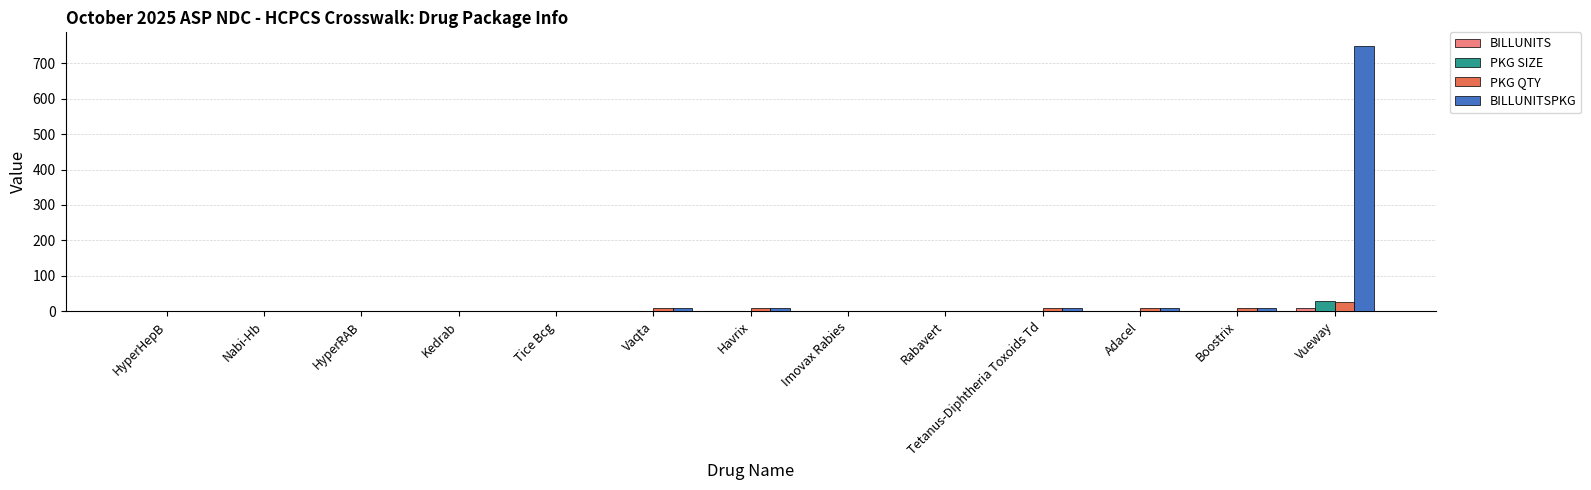

What is the maximum value for PKG SIZE?

30.0